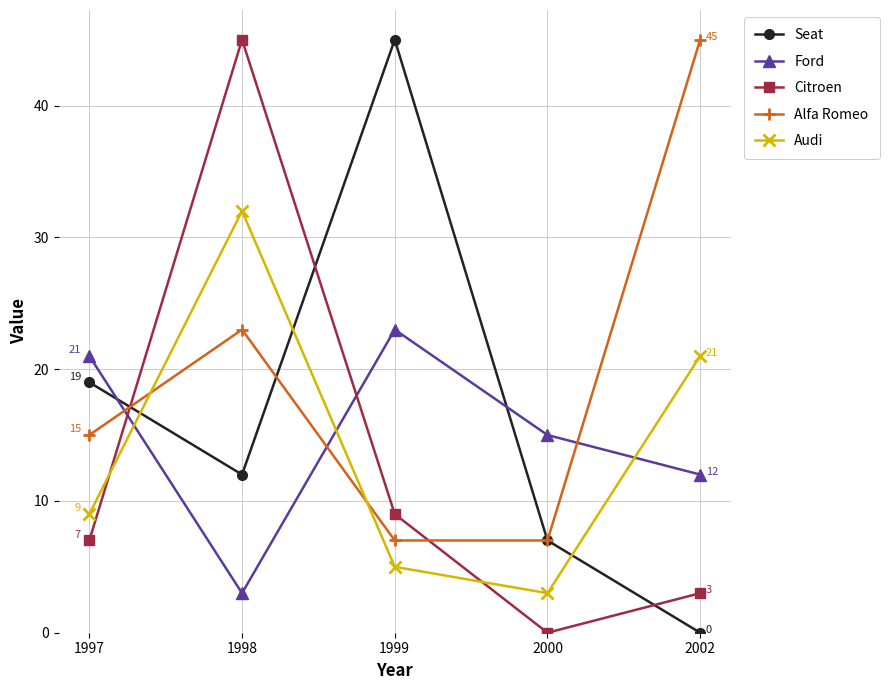

Does the chart display data point markers on the line(s)?

Yes